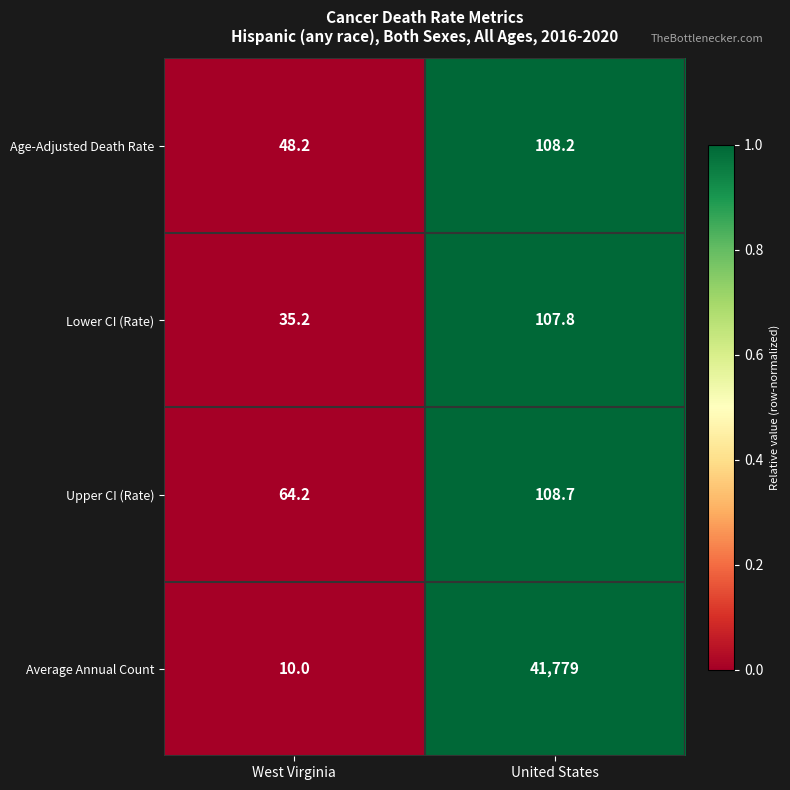

What is the greatest value displayed?

41779.0